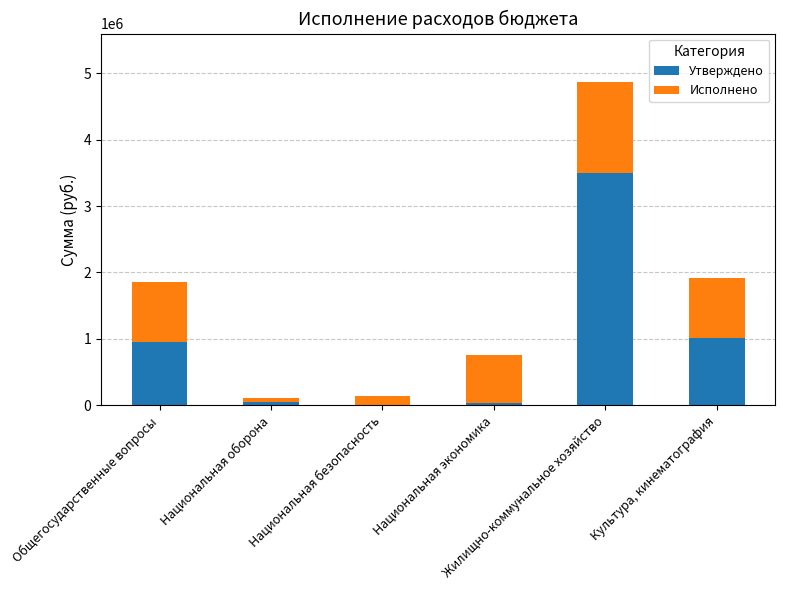

What is the highest value of the Утверждено series?

3494193.8